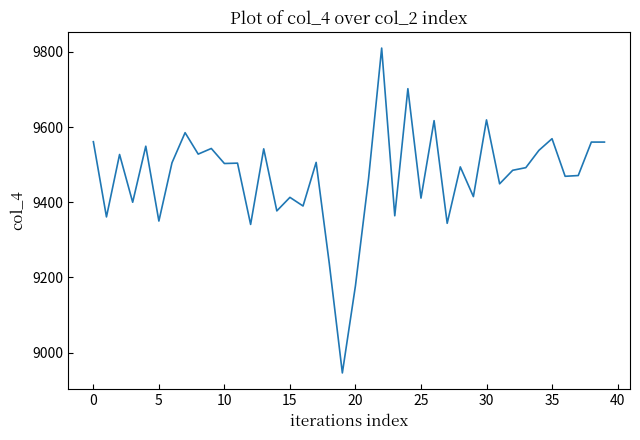

What is the difference between the maximum and minimum values?

864